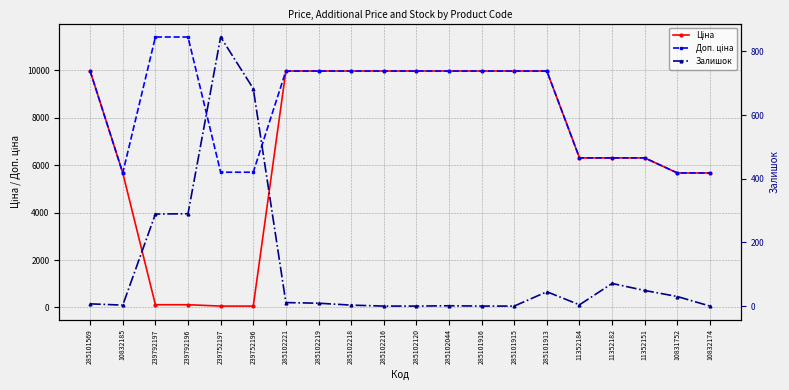

How many categories are shown in the chart?

20